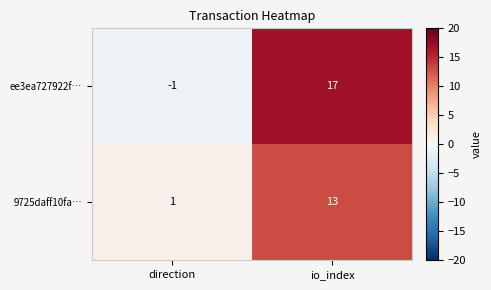

What is the average value of the 9725daff10fa… series?

7